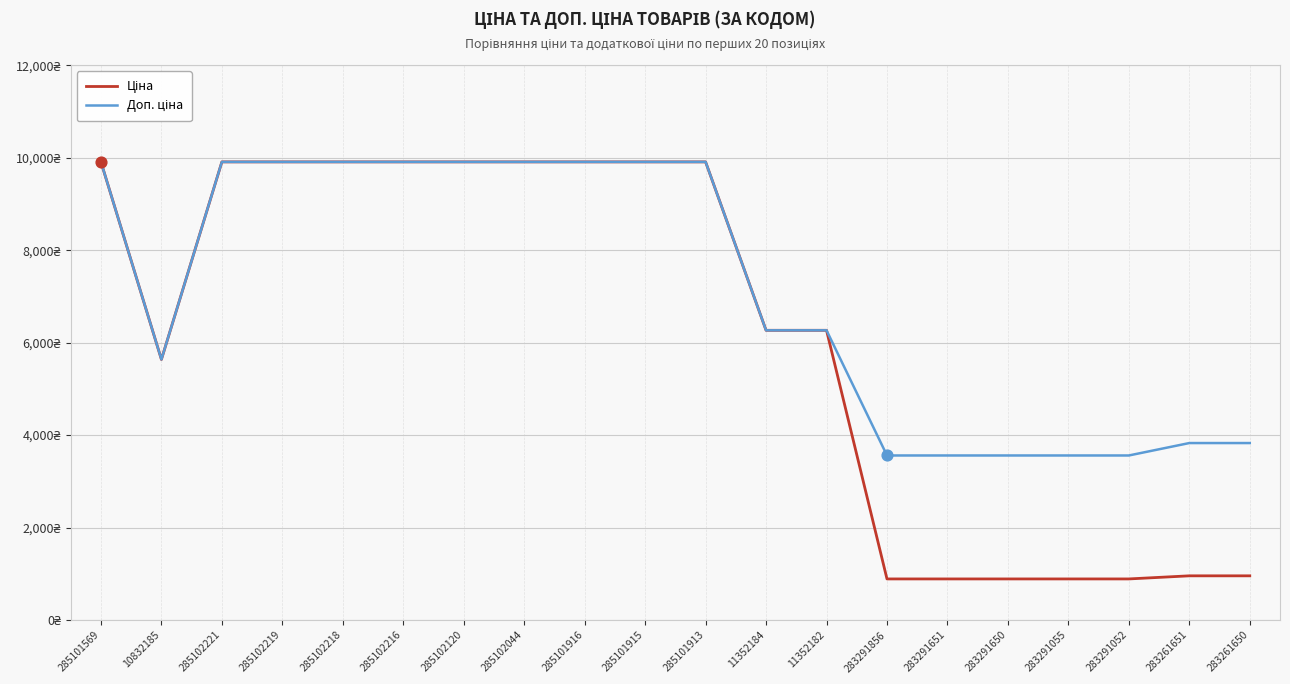

Does the chart have visible grid lines?

Yes